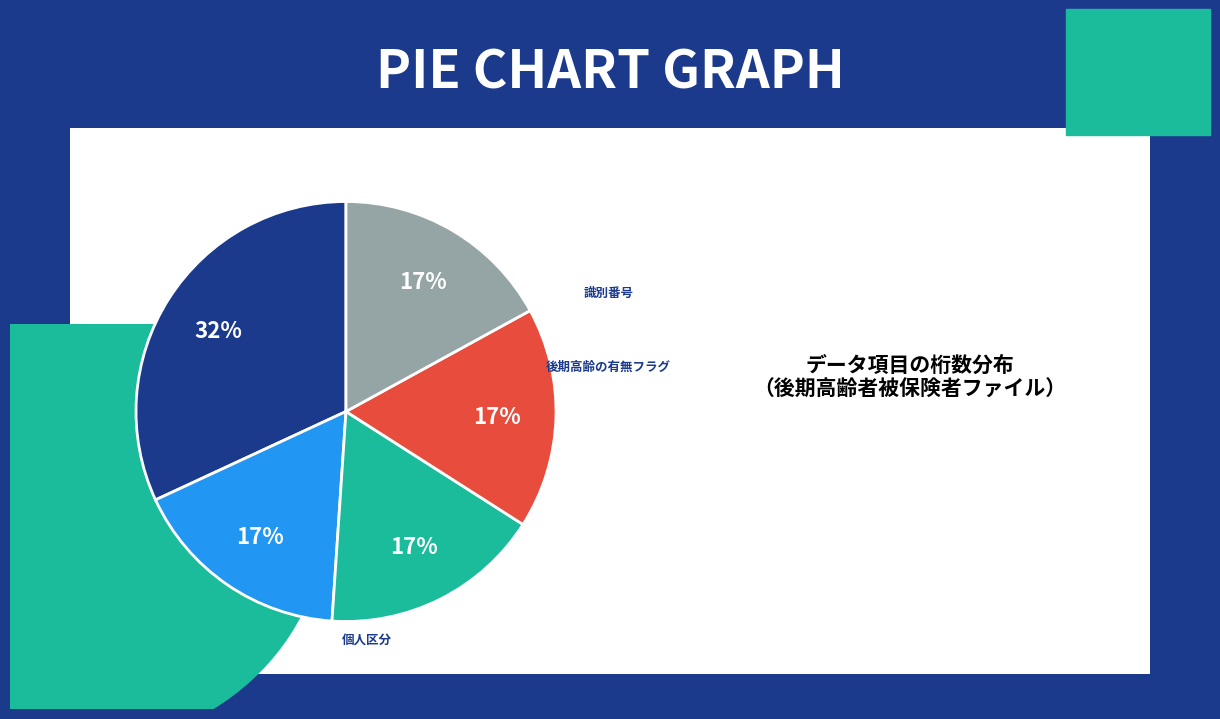

Is there any slice that represents more than half of the pie?

No